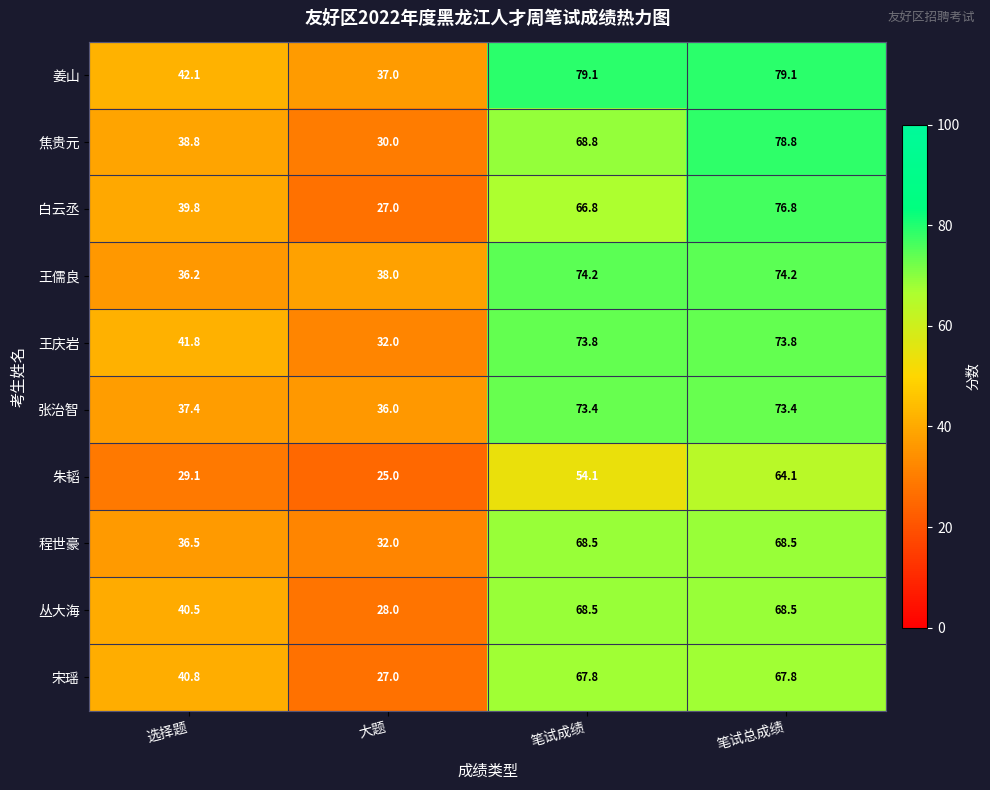

The 姜山 series shows 20.6 at 大题. True or false?

False